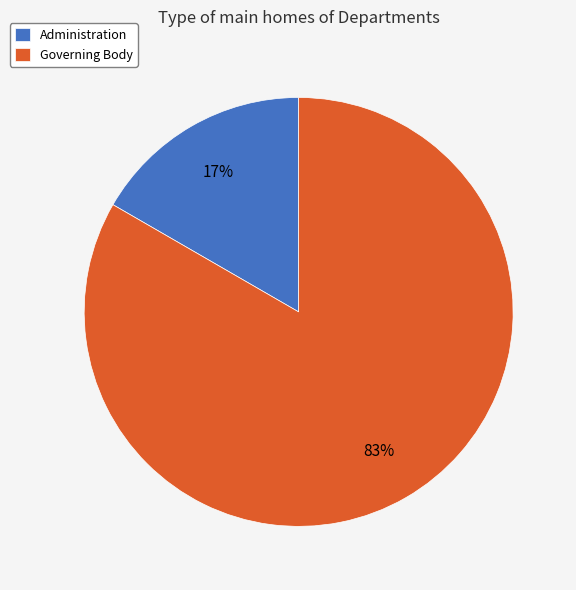

Is Governing Body the majority of the pie?

Yes